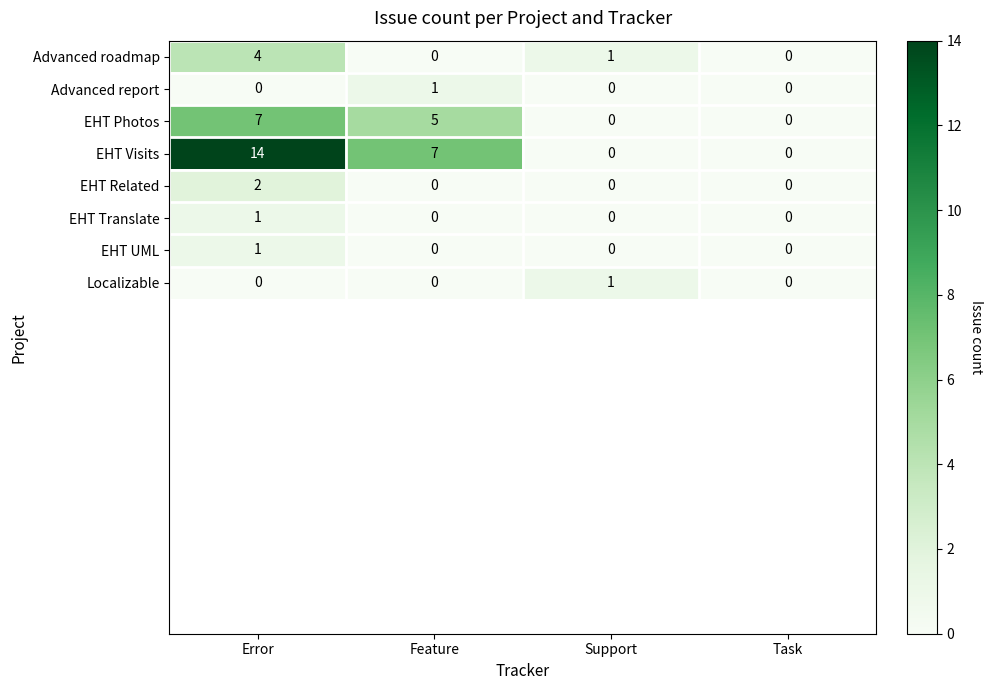

At how many categories does at least one series exceed 12?

1